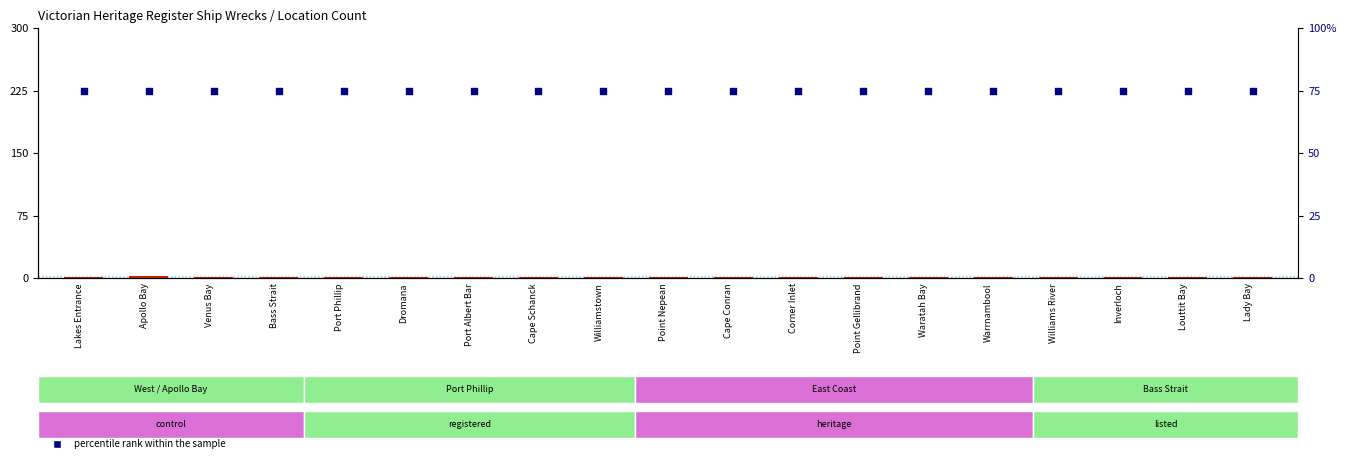

Is the value of percentile rank within the sample at Venus Bay greater than the value of count at Dromana?

Yes